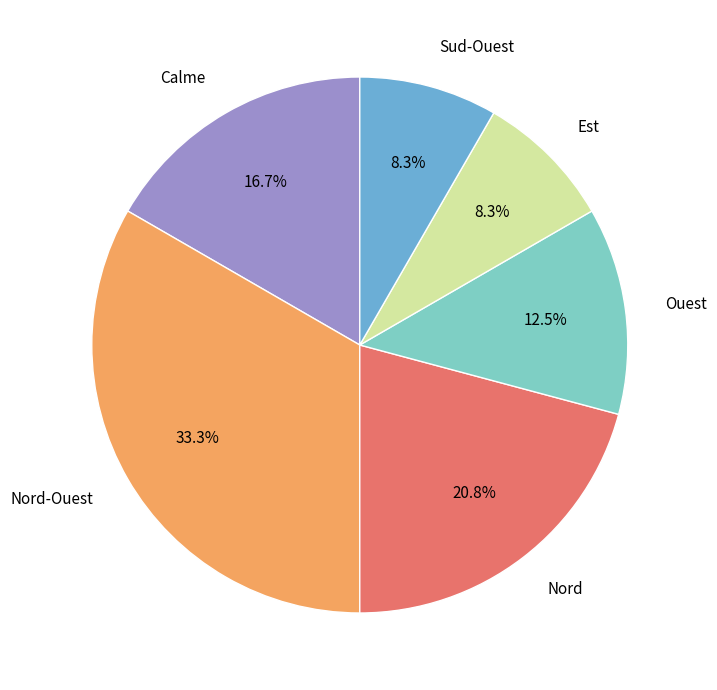

Does Sud-Ouest account for over 50% of the chart?

No